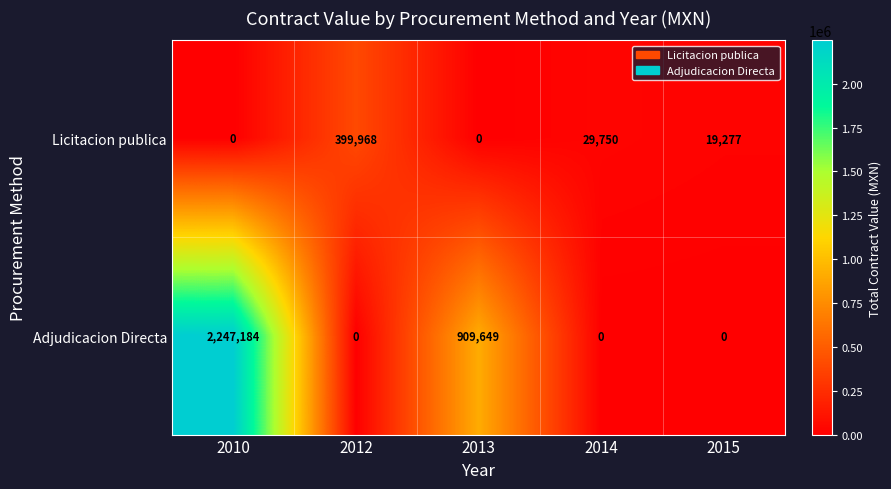

What is the greatest value displayed?

2247184